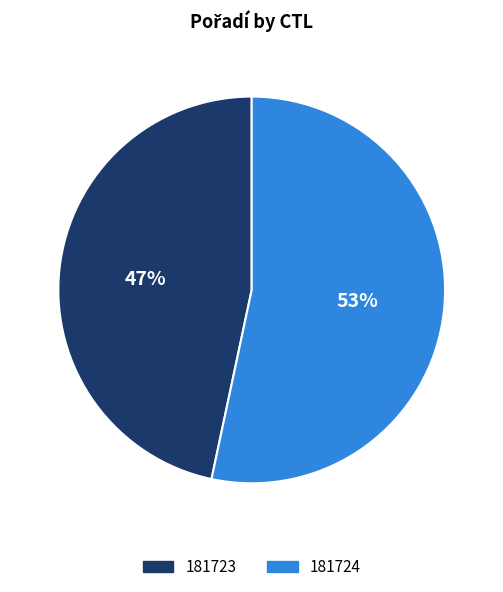

What percentage is the 181723 slice, to the nearest percent?

47%